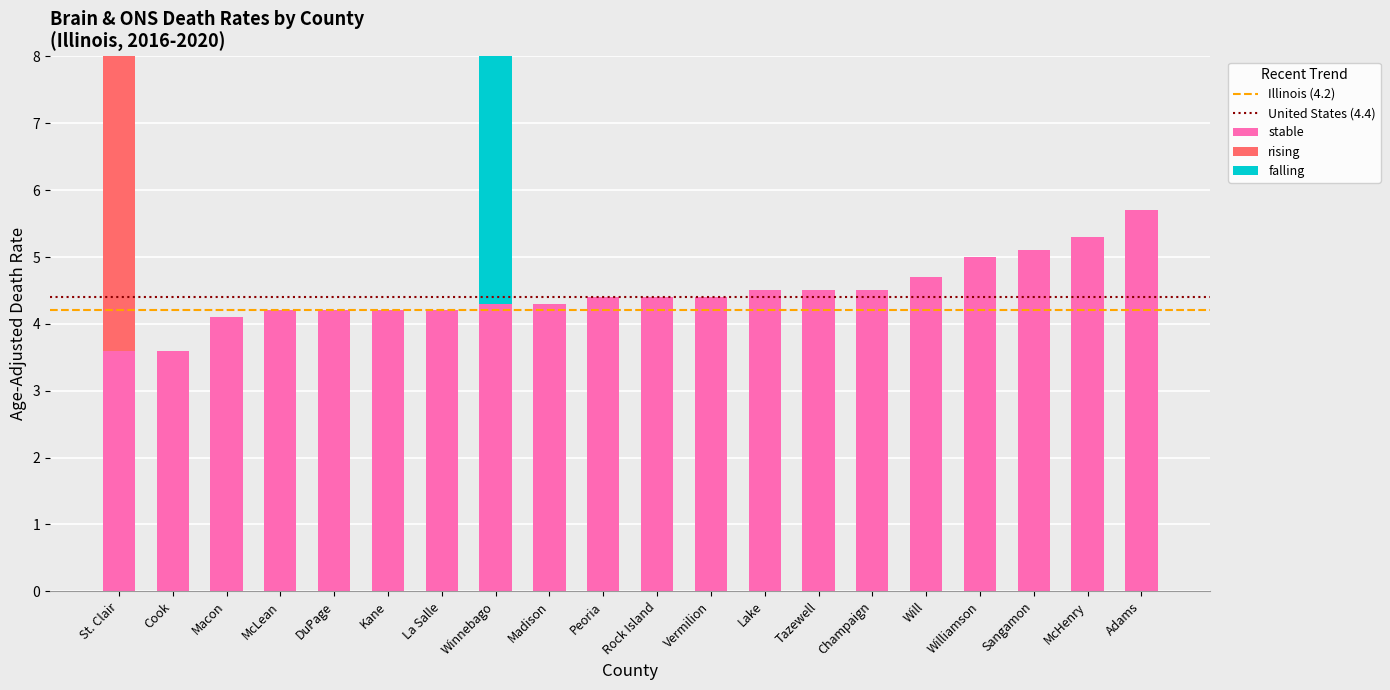

What is the sum of all falling values?

4.3